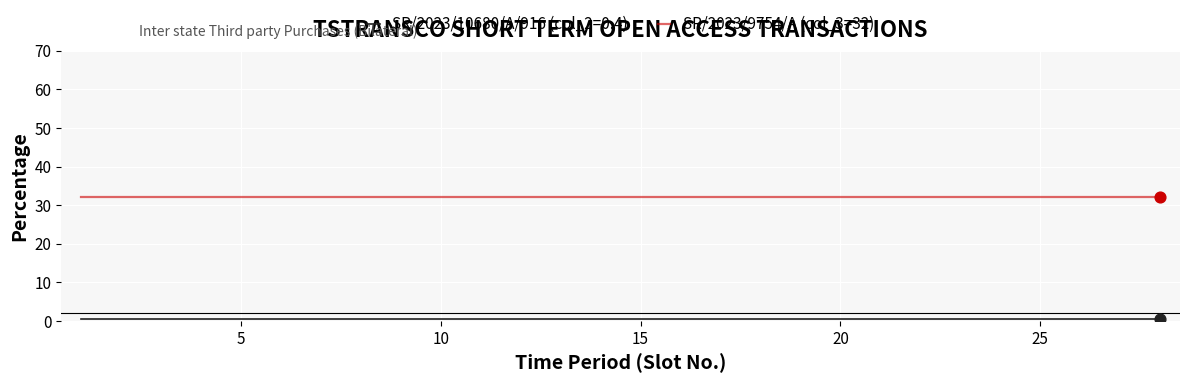

Which series has the largest total across all categories?

SR/2023/9754/A (col_3=32)